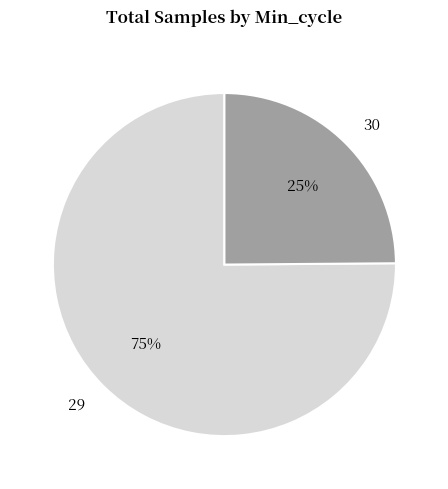

How many slices are in this pie chart?

2